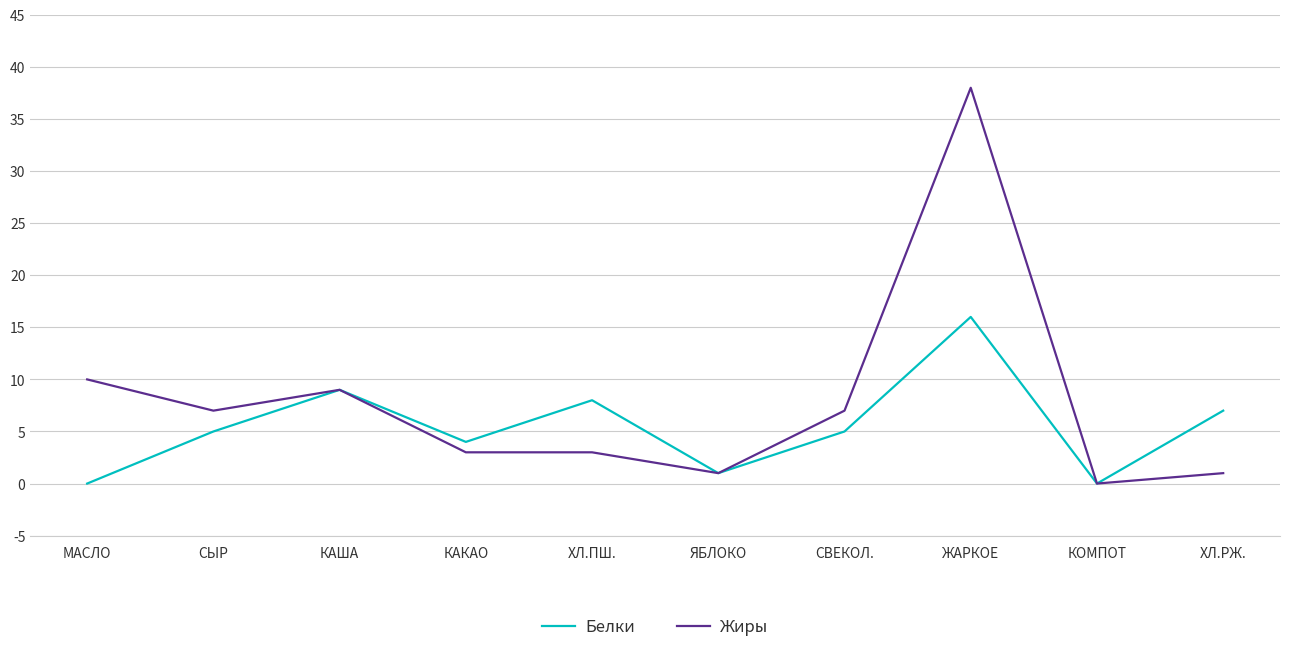

How many series are shown in this chart?

2